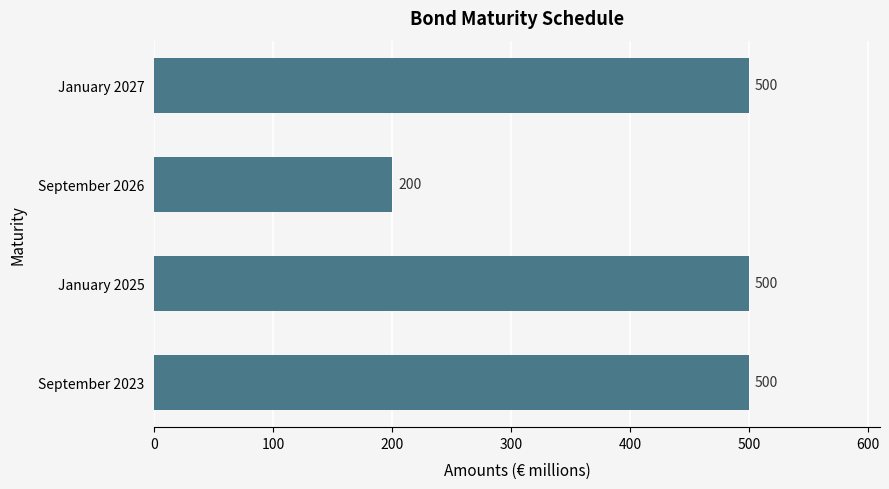

Does the chart contain stacked bars?

No